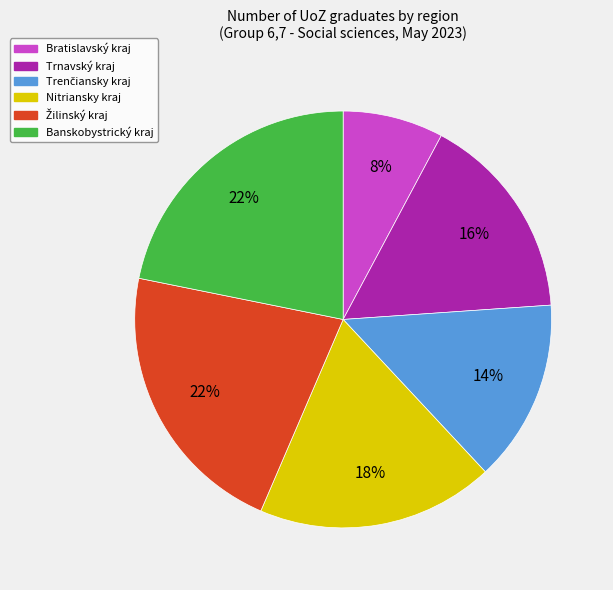

What percentage is the Banskobystrický kraj slice, to the nearest percent?

22%